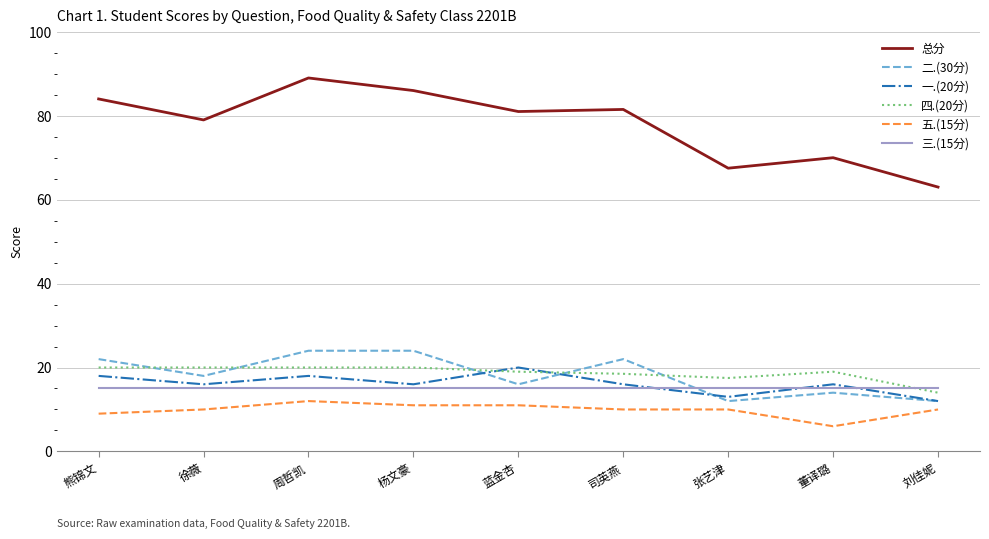

What is the difference between the highest and lowest values at 董译璐?

64.0